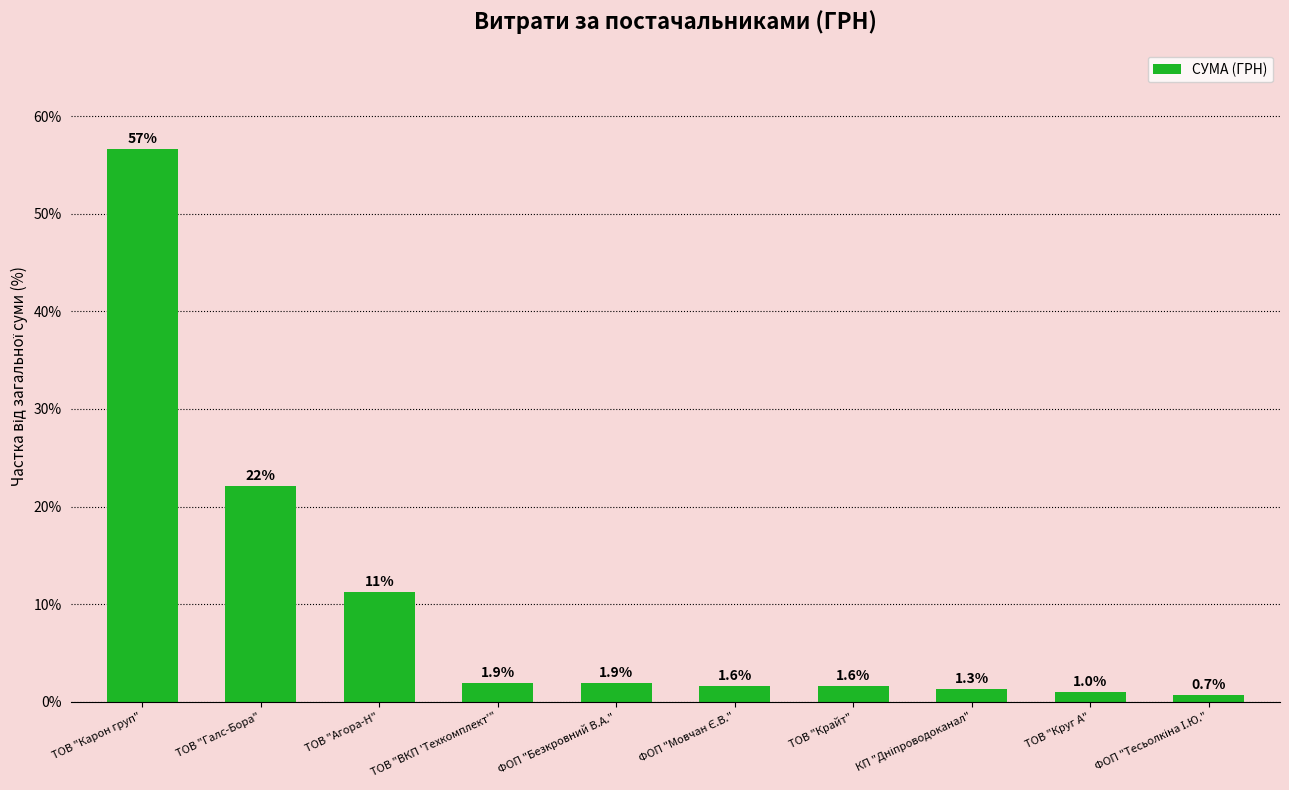

What is the difference between the second highest and second lowest values?

21.1